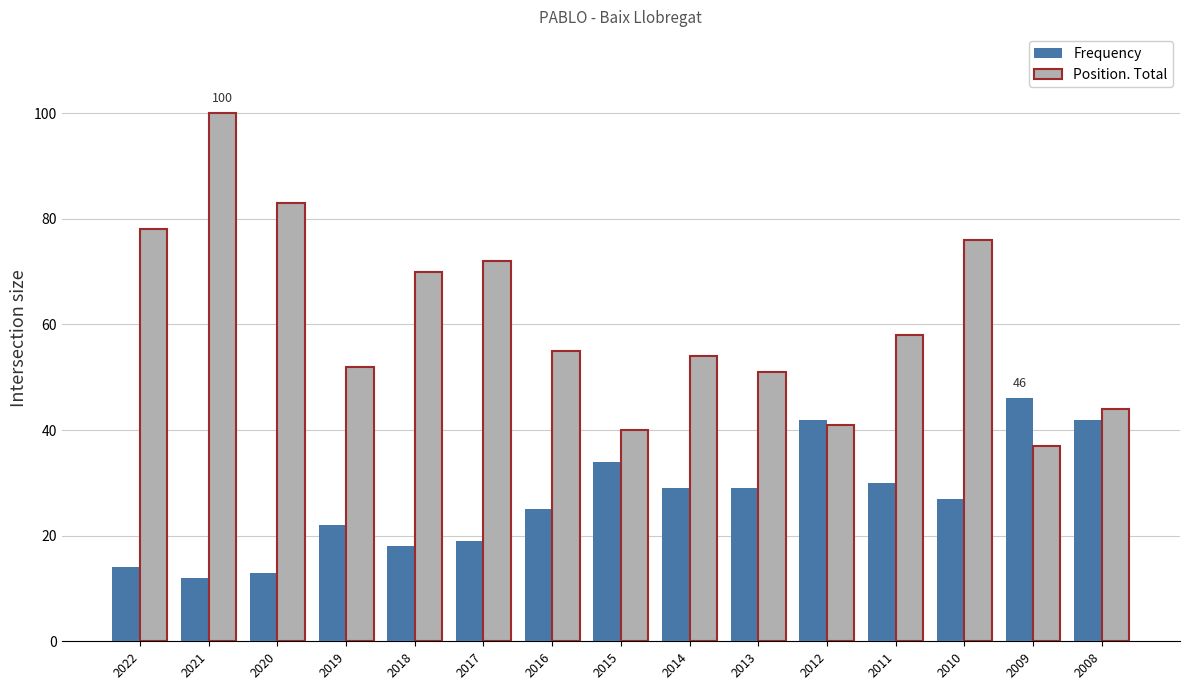

List the labels in order of Position. Total value, largest first.

2021, 2020, 2022, 2010, 2017, 2018, 2011, 2016, 2014, 2019, 2013, 2008, 2012, 2015, 2009